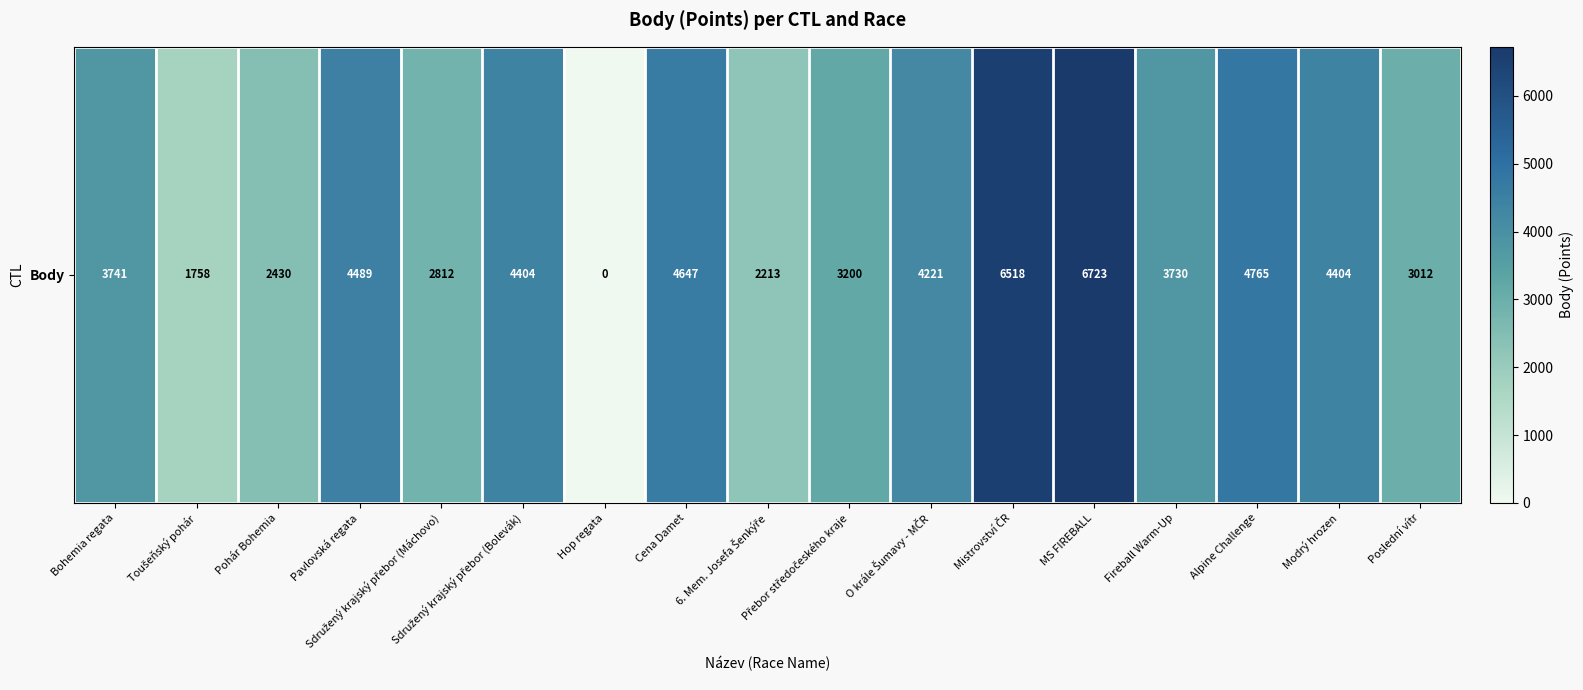

Which has a higher value, Modrý hrozen or Fireball Warm-Up?

Modrý hrozen